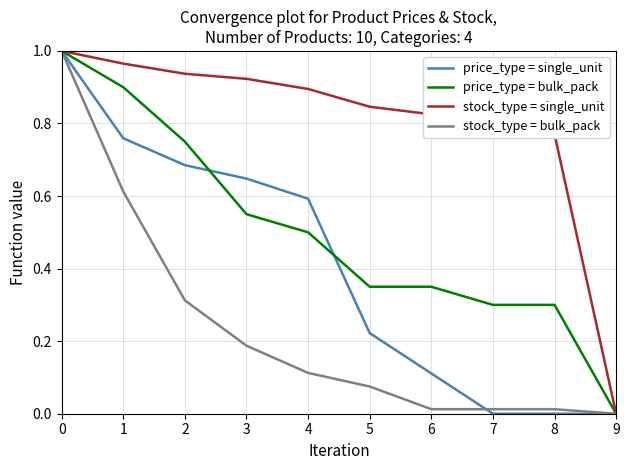

Rank the series at 1 from highest to lowest value.

stock_type = single_unit, price_type = bulk_pack, price_type = single_unit, stock_type = bulk_pack